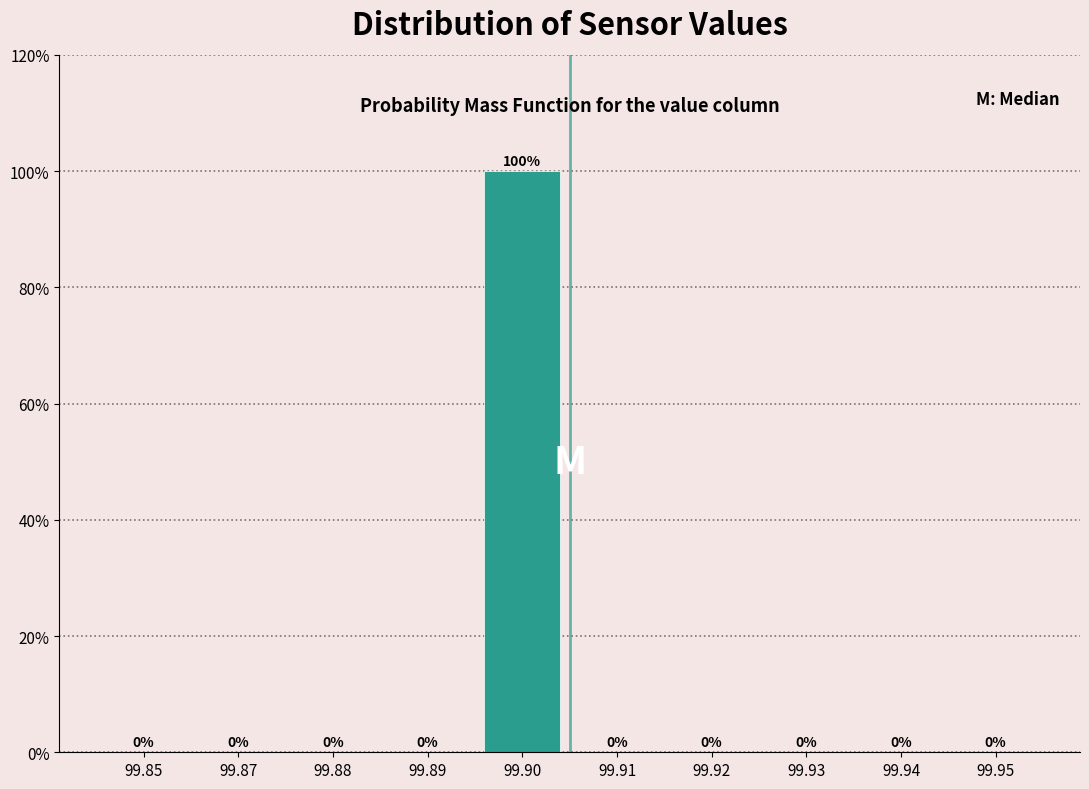

Reading left to right, list all the values displayed in this chart.

99.85=0	99.87=0	99.88=0	99.89=0	99.90=100	99.91=0	99.92=0	99.93=0	99.94=0	99.95=0